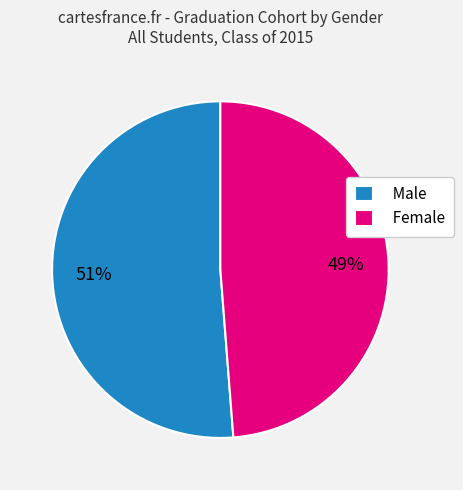

Between Male and Female, which is larger?

Male